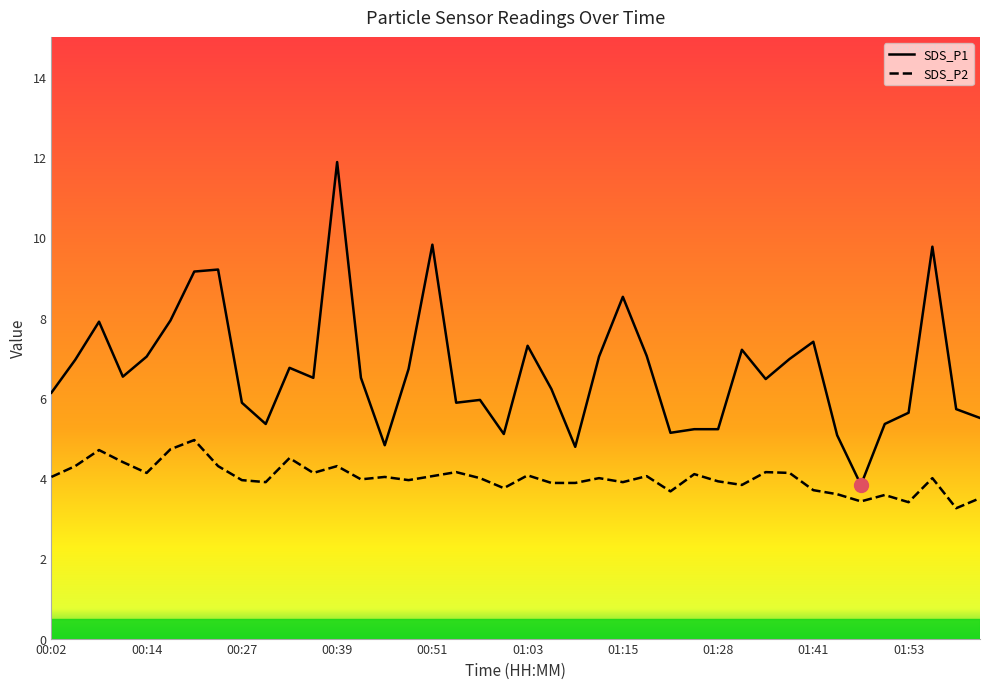

Which series has the widest spread of values?

SDS_P1